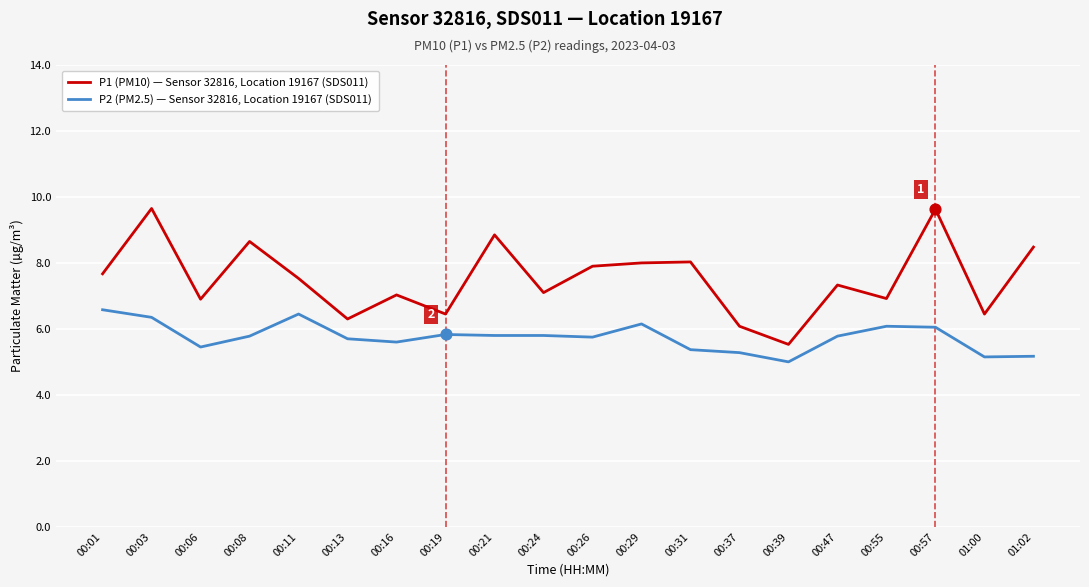

What are all the series names shown in the legend?

P1 (PM10) — Sensor 32816, Location 19167 (SDS011), P2 (PM2.5) — Sensor 32816, Location 19167 (SDS011)